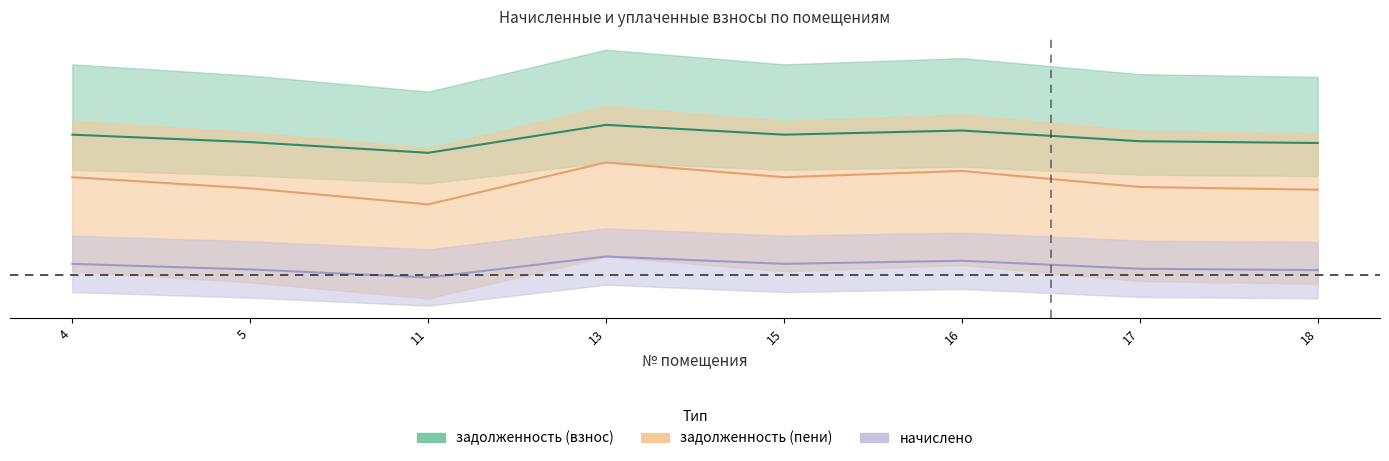

What is the total value across all series at 18?

0.1